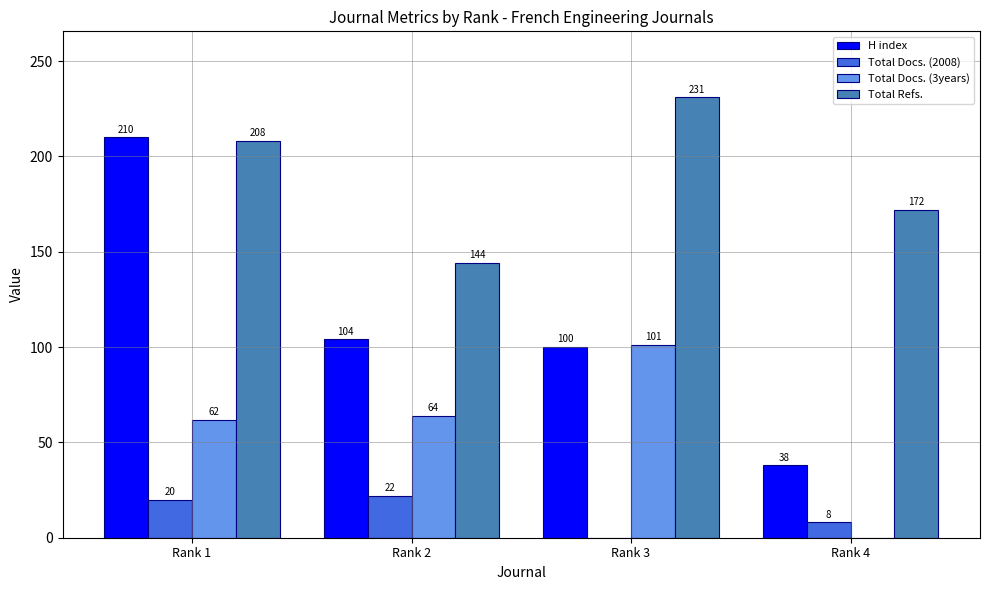

Is it true that H index equals 38 at Rank 4?

True